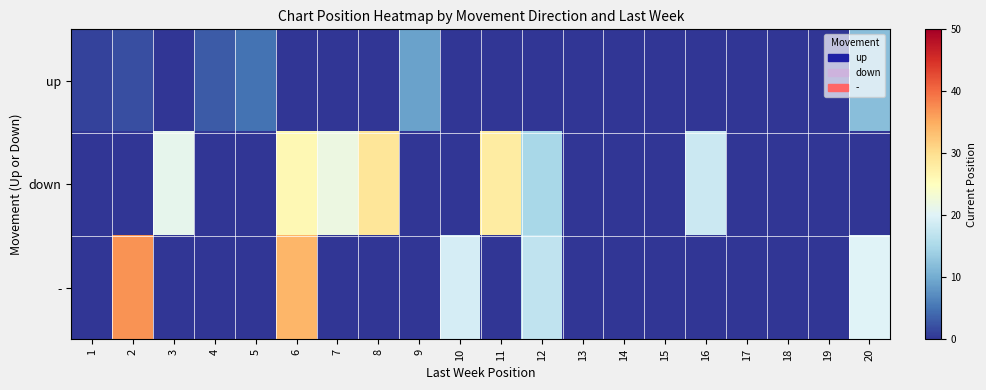

At which category is the sum across all series the highest?

6